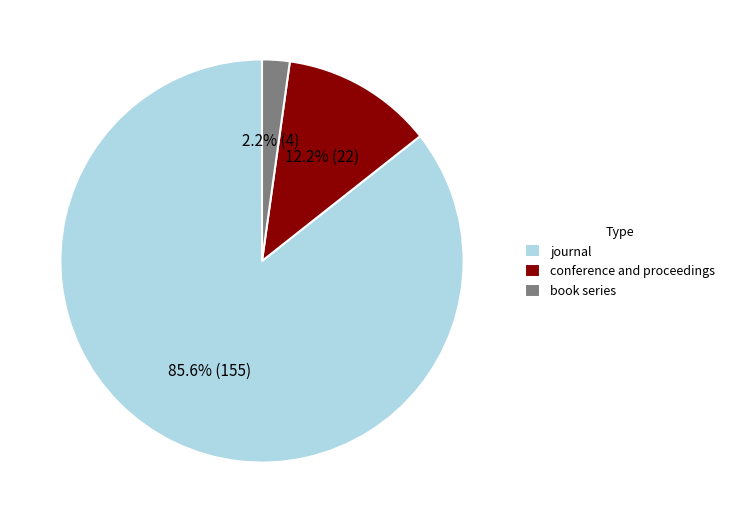

What portion of the pie excludes conference and proceedings?

87.8%